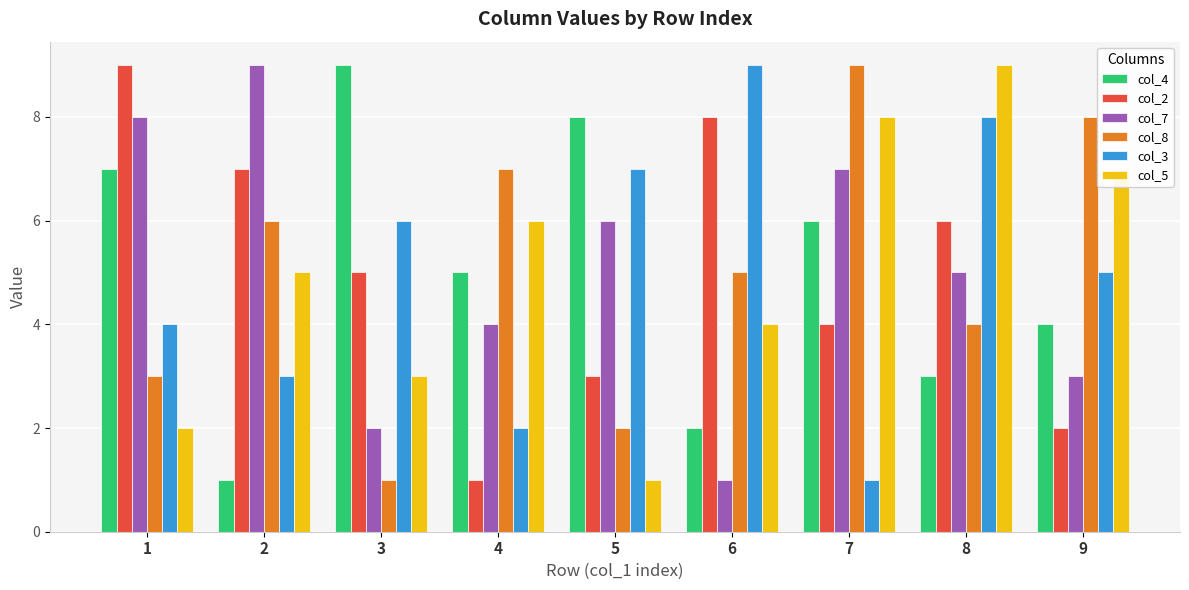

What is the value of the col_2 bar at the 6th from the left?

8